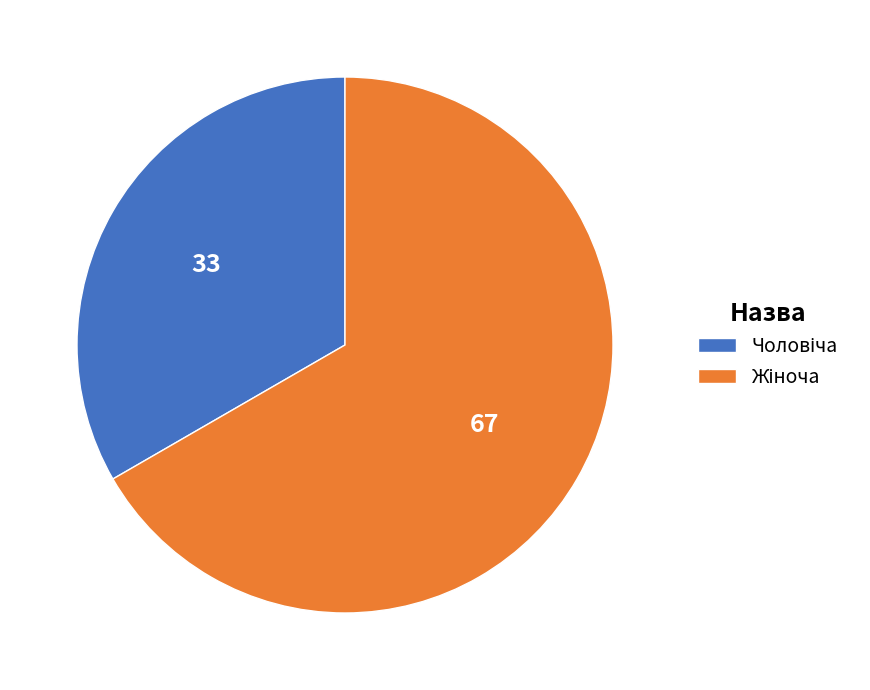

Is there a majority slice in this chart?

Yes